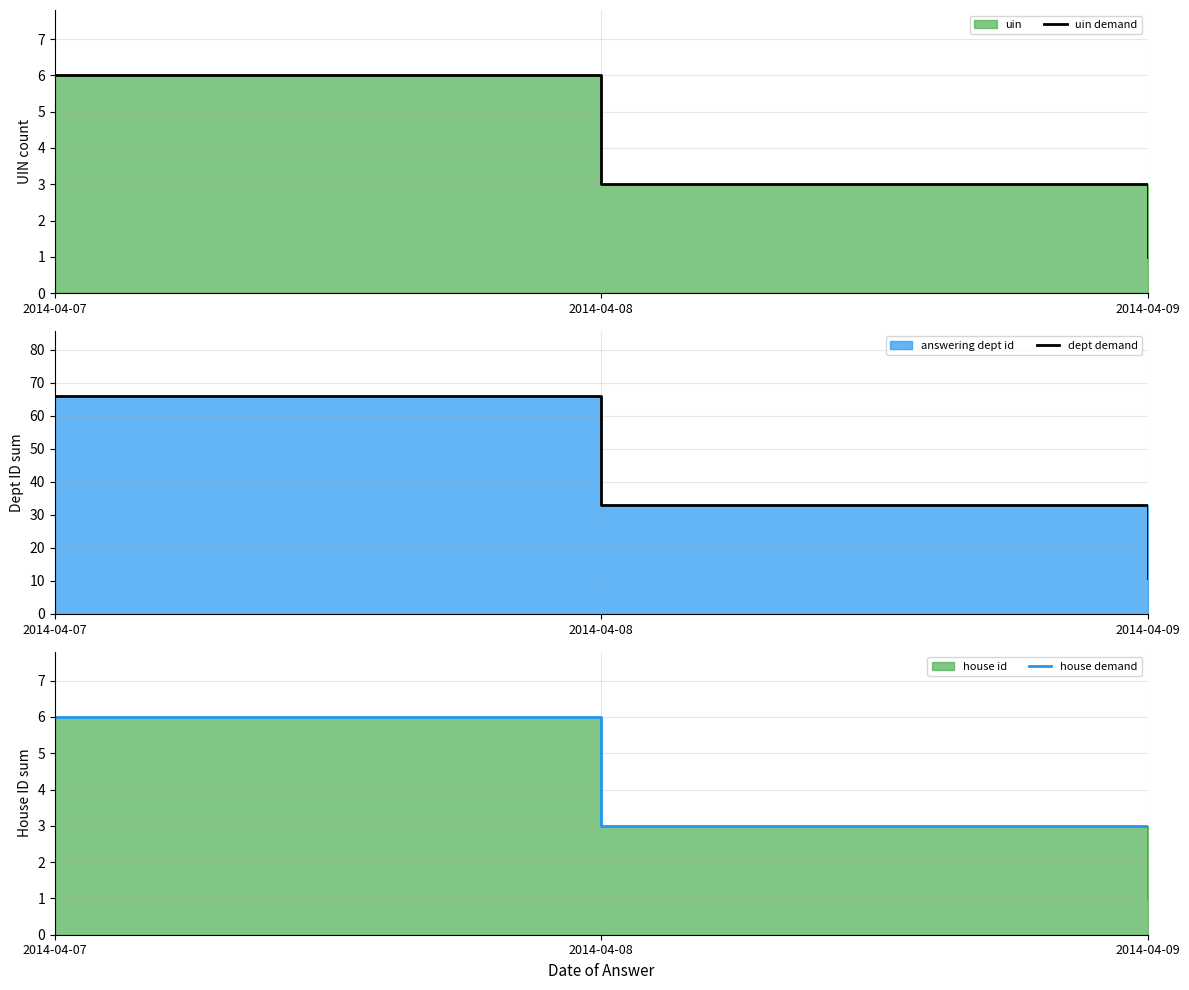

Reading left to right, transcribe all the data shown in this chart.

uin demand: 2014-04-07=6	2014-04-08=3	2014-04-09=1
dept demand: 2014-04-07=66	2014-04-08=33	2014-04-09=11
house demand: 2014-04-07=6	2014-04-08=3	2014-04-09=1